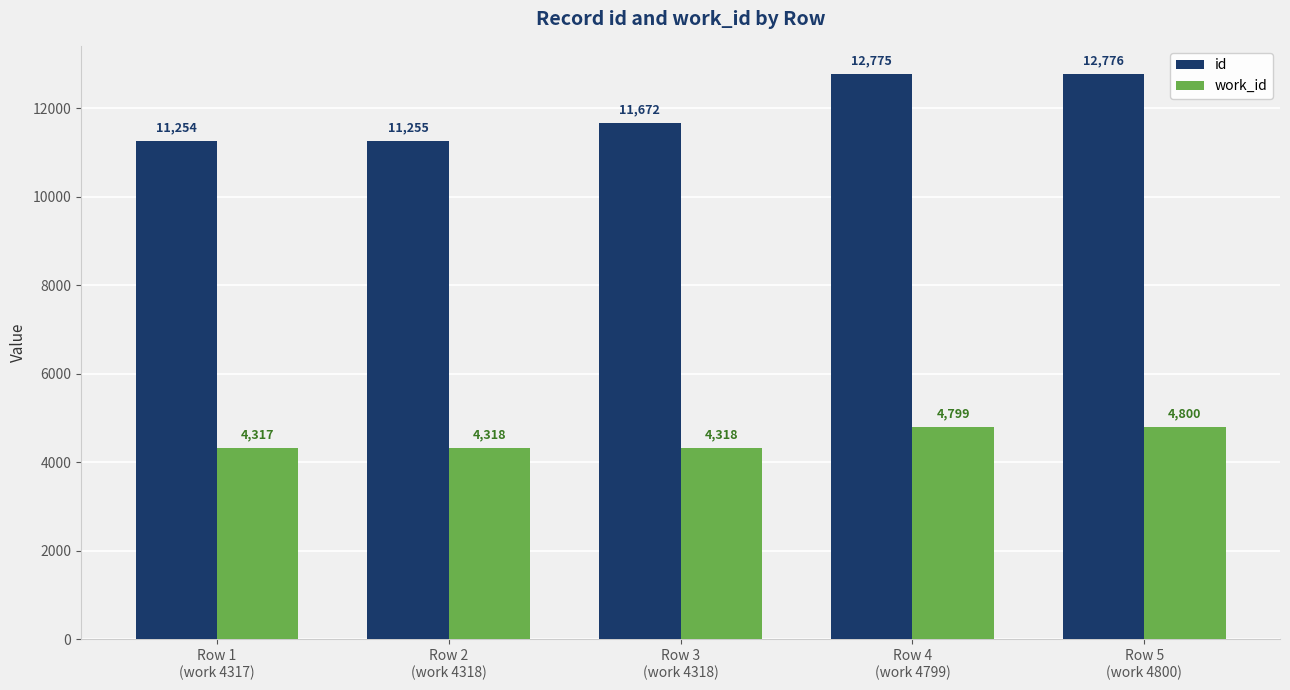

What is the minimum value for work_id?

4317